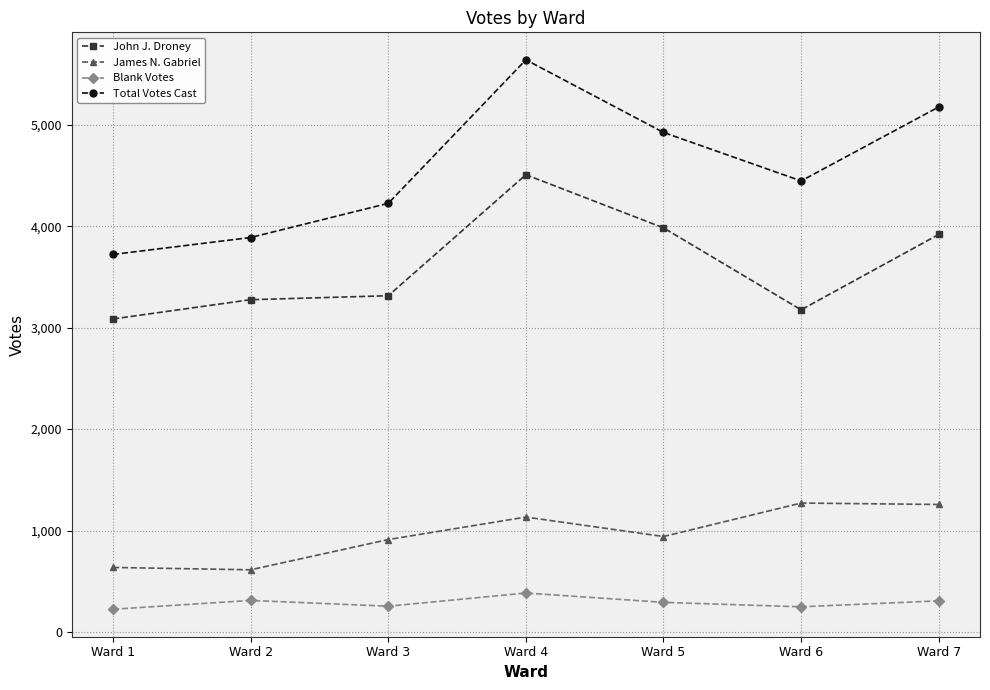

True or false: Blank Votes and John J. Droney intersect in this chart.

False